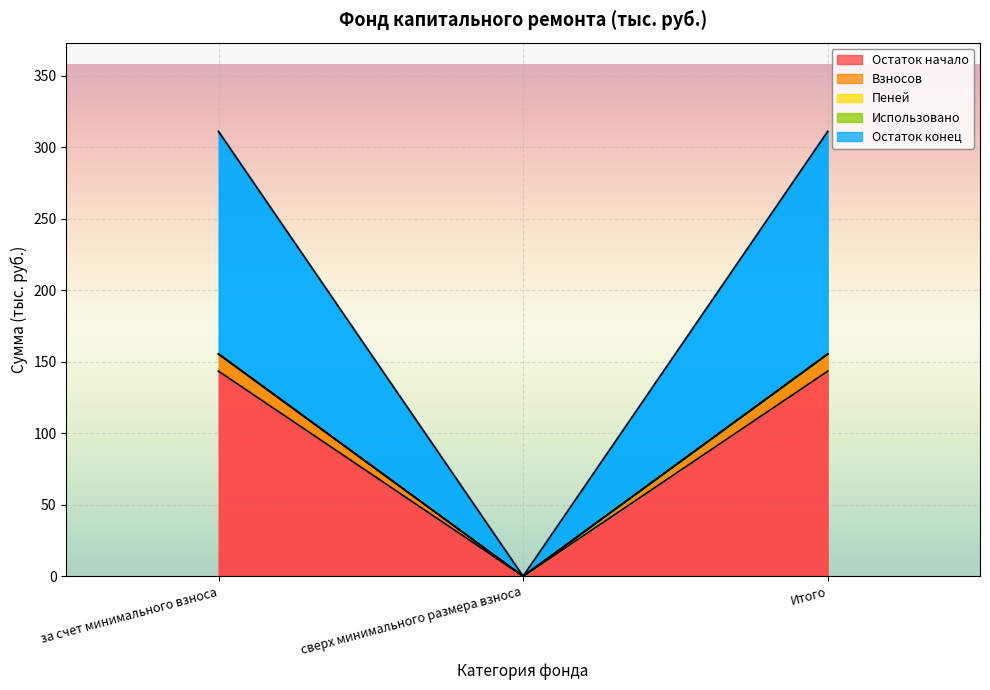

Which series has the largest range (max minus min)?

Остаток конец